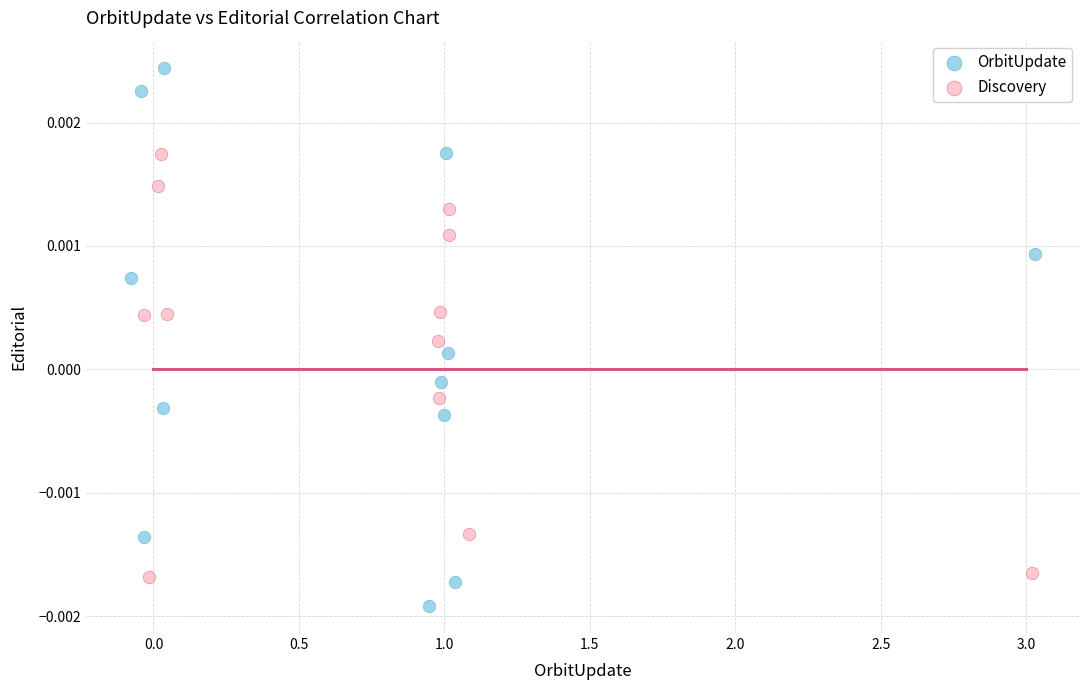

Which series contains the highest Y value?

OrbitUpdate